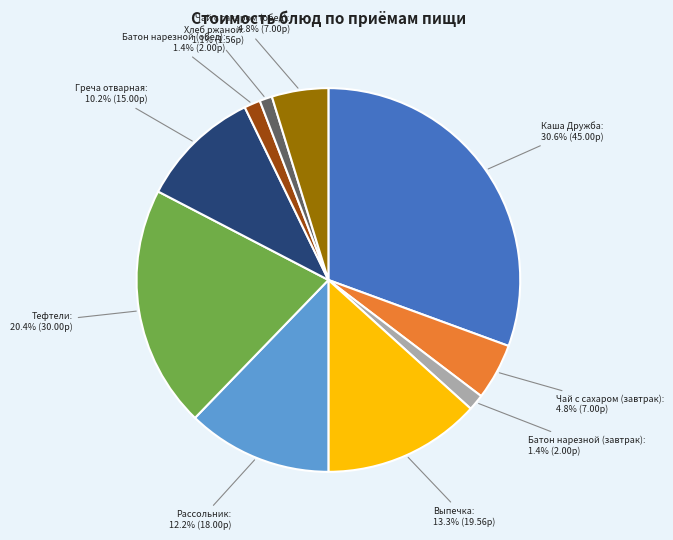

Is it true that Батон нарезной (завтрак) is 1% of the pie?

True